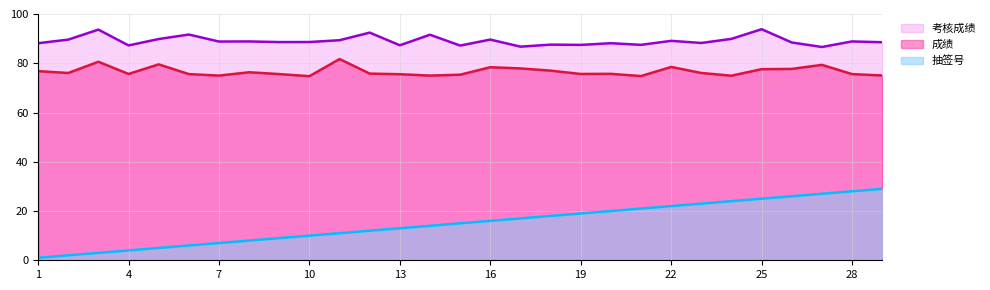

True or false: 考核成绩 and 抽签号 intersect in this chart.

False